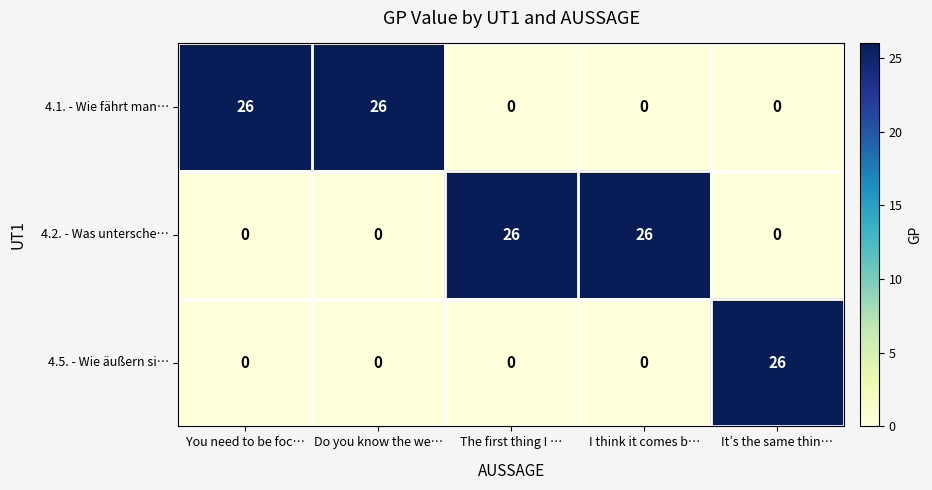

How many 4.1. - Wie fährt man… values are between 0 and 26?

5